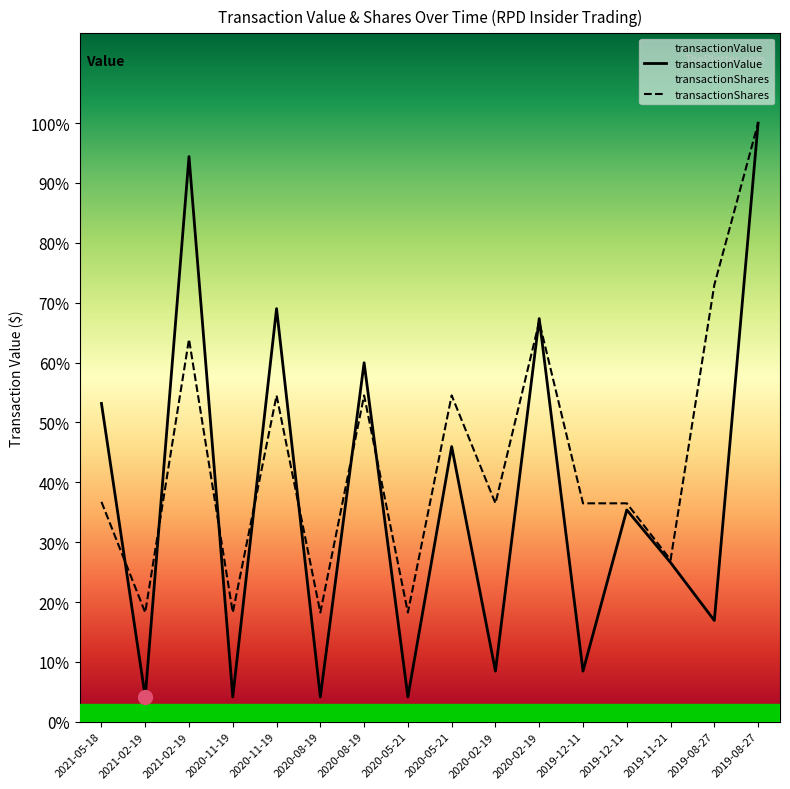

Is the value of transactionValue at 2020-02-19 greater than the value of transactionShares at 2020-08-19?

No